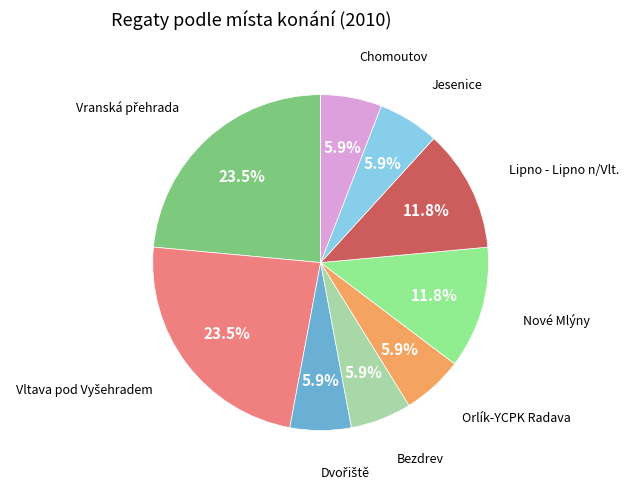

To the nearest percent, what percentage of the pie is Orlík-YCPK Radava?

6%